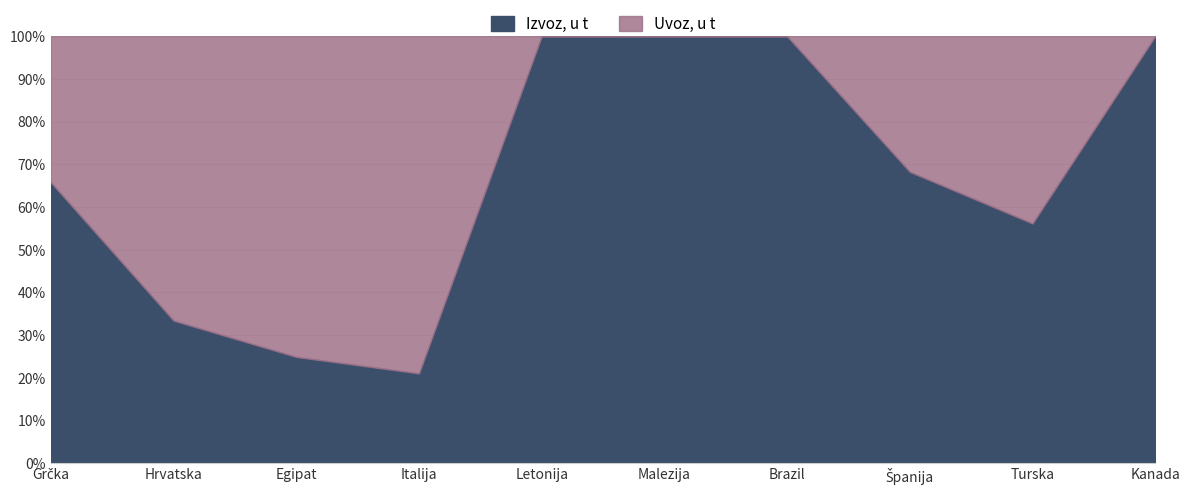

Which category has the highest value in the Izvoz, u t series?

Grčka